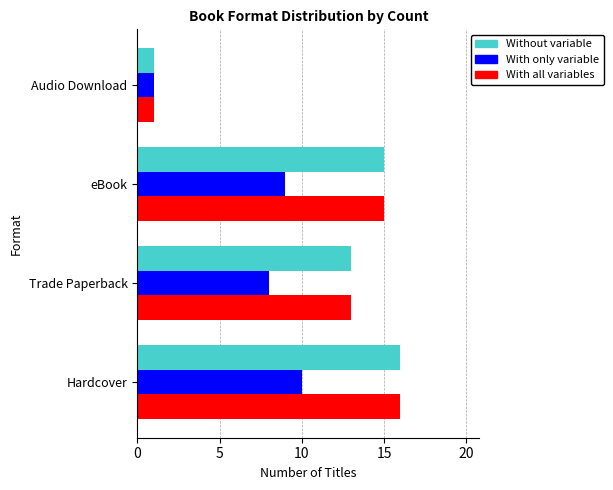

What is the sum of the With all variables values at eBook and Audio Download?

16